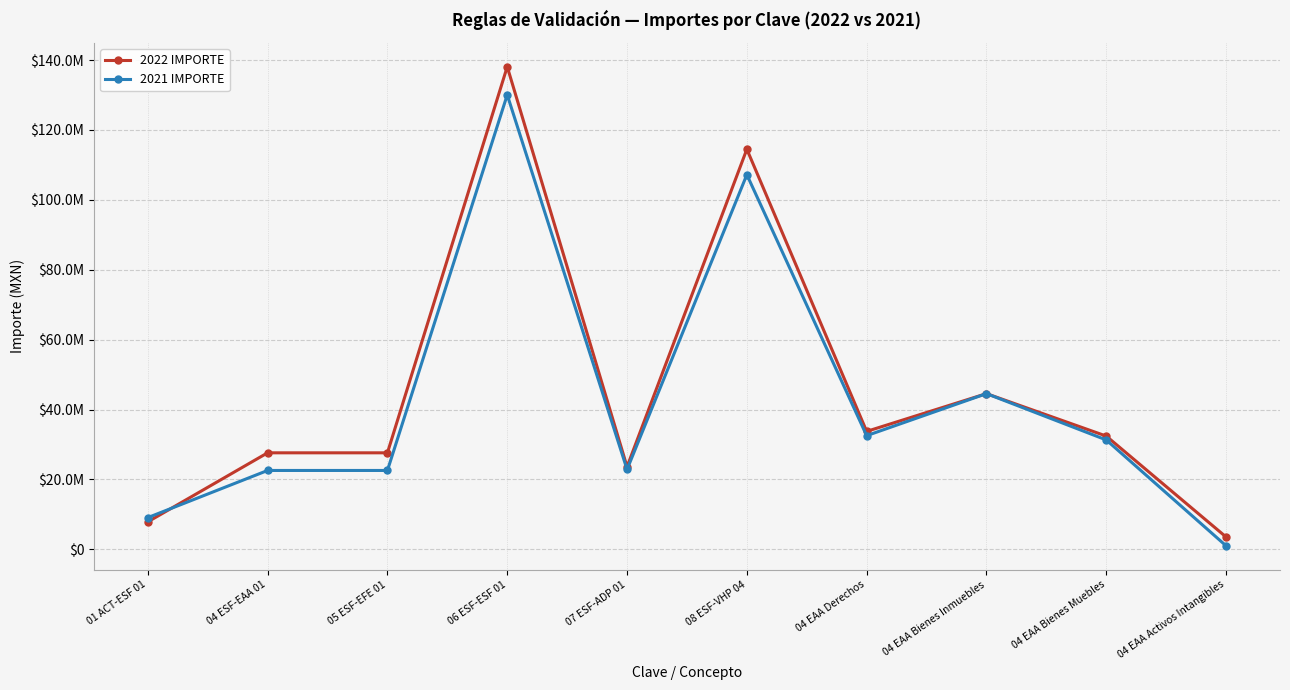

Reading left to right, what are all the values shown in this chart?

2022 IMPORTE: 01 ACT-ESF 01=7854214.5	04 ESF-EAA 01=27605178.1	05 ESF-EFE 01=27605178.1	06 ESF-ESF 01=138098642.8	07 ESF-ADP 01=23613083.6	08 ESF-VHP 04=114485559.2	04 EAA Derechos=33739556.9	04 EAA Bienes Inmuebles=44544128.3	04 EAA Bienes Muebles=32393667.5	04 EAA Activos Intangibles=3516386.9
2021 IMPORTE: 01 ACT-ESF 01=9065325.4	04 ESF-EAA 01=22557065.7	05 ESF-EFE 01=22557065.7	06 ESF-ESF 01=130049456.4	07 ESF-ADP 01=22847106.5	08 ESF-VHP 04=107202349.9	04 EAA Derechos=32521011.9	04 EAA Bienes Inmuebles=44544128.3	04 EAA Bienes Muebles=31289738.9	04 EAA Activos Intangibles=994535.9